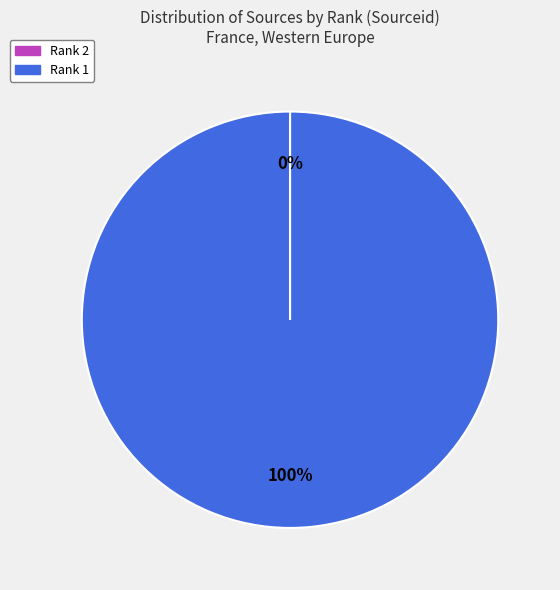

Is there a majority slice in this chart?

Yes